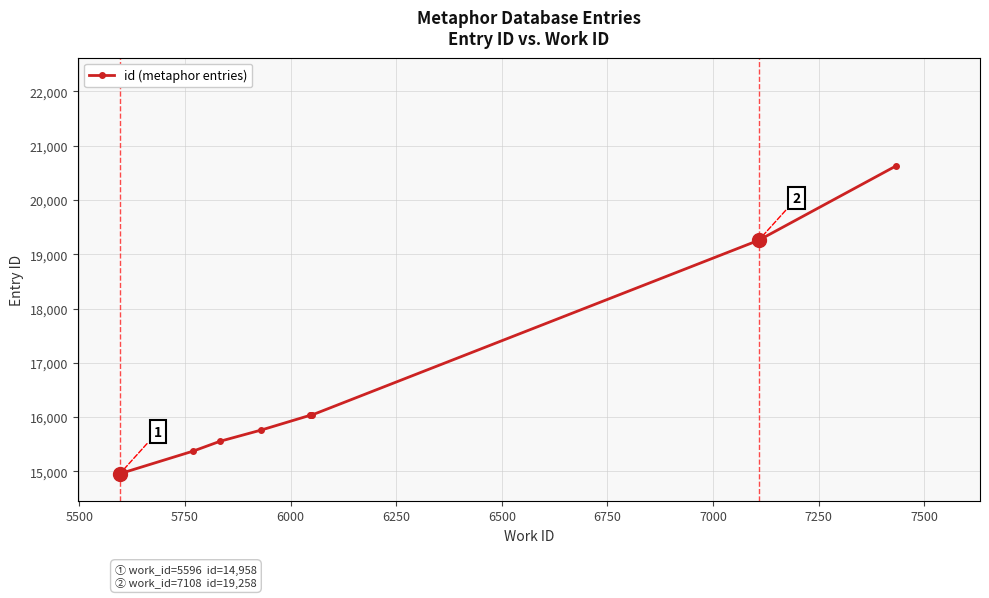

What is the average value?

16459